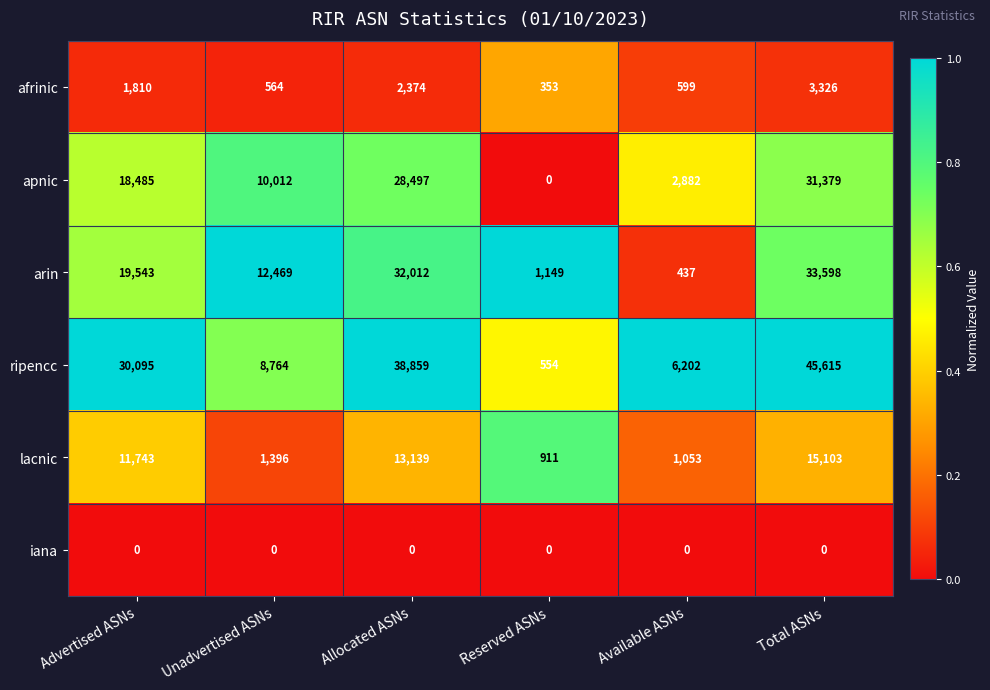

At which category does the chart reach its peak across all series?

Total ASNs